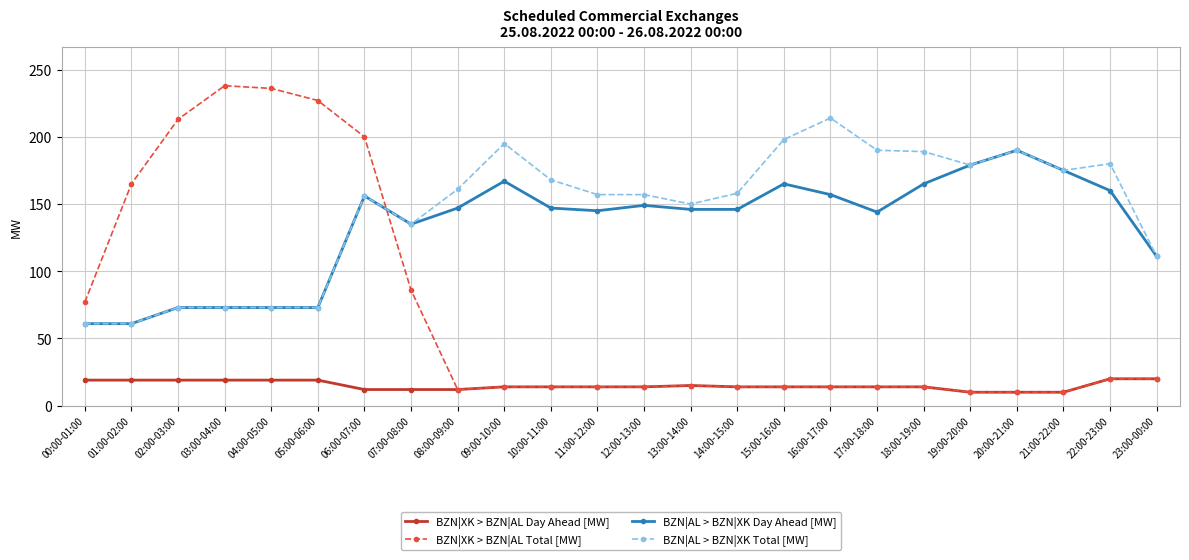

True or false: BZN|XK > BZN|AL Day Ahead [MW] has more than 0 interior local peaks.

True